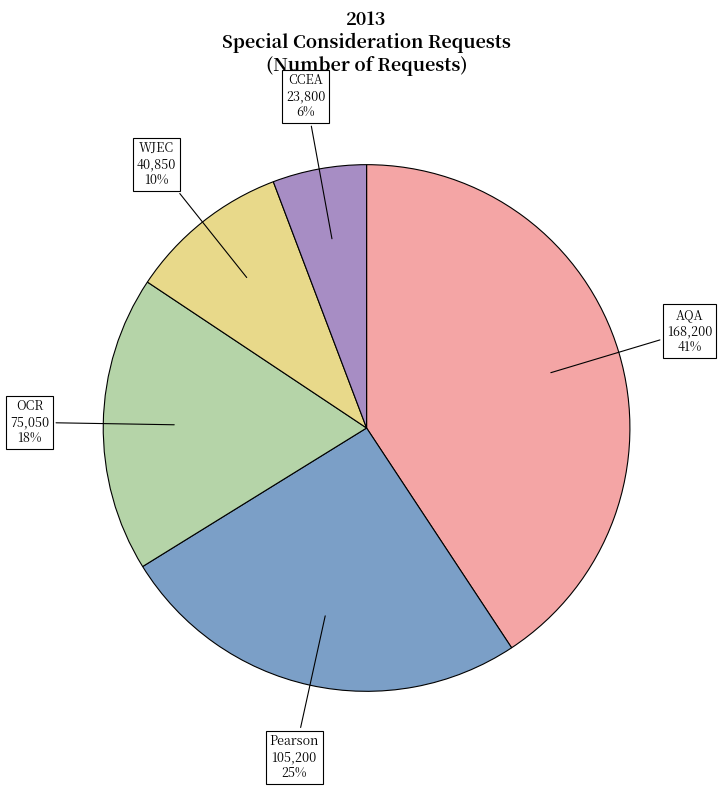

Is it true that AQA is 41% of the pie?

True